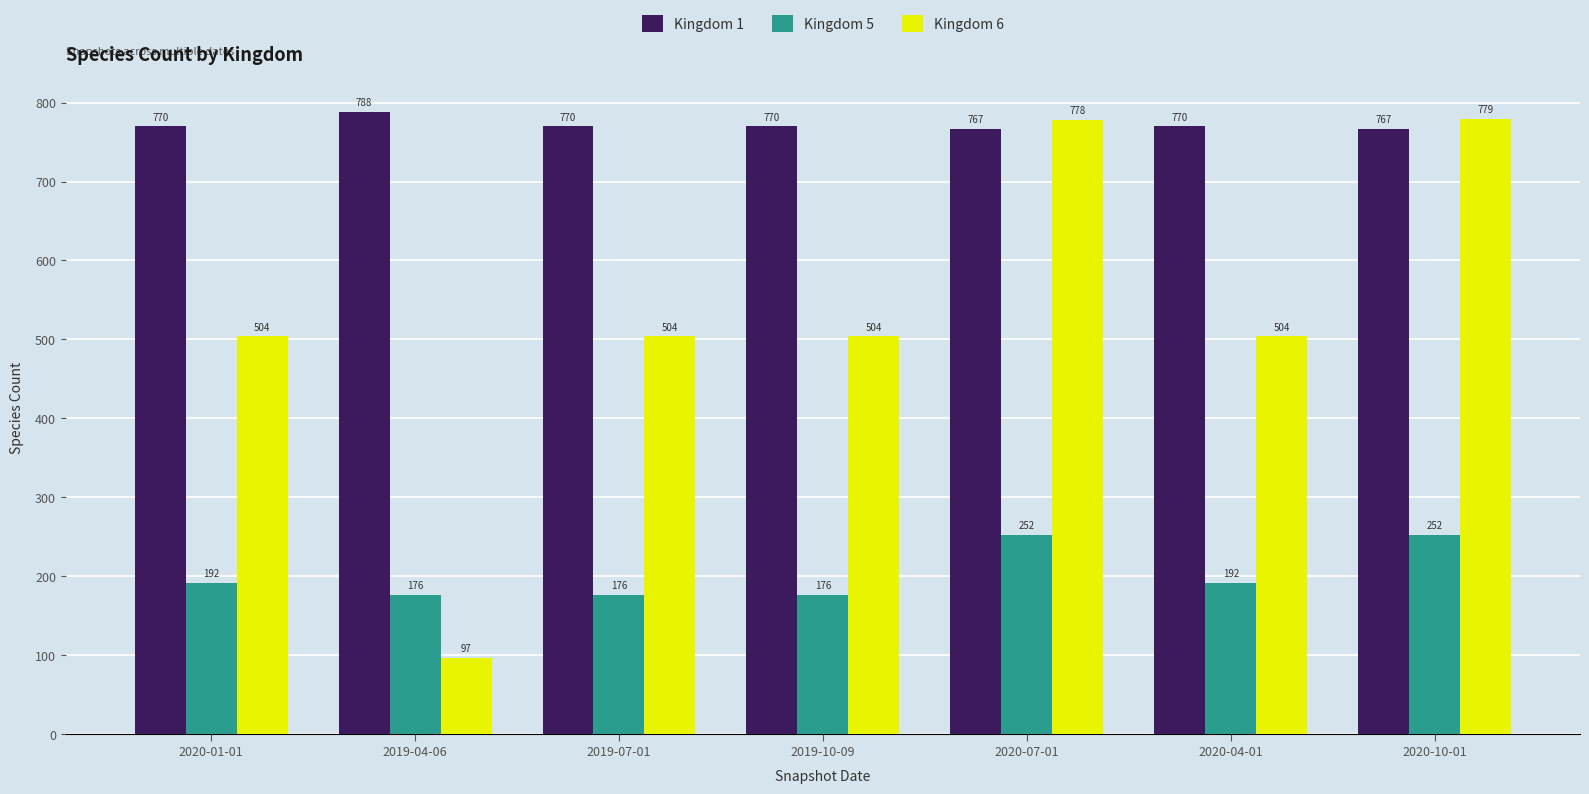

Which series has the largest total across all categories?

Kingdom 1